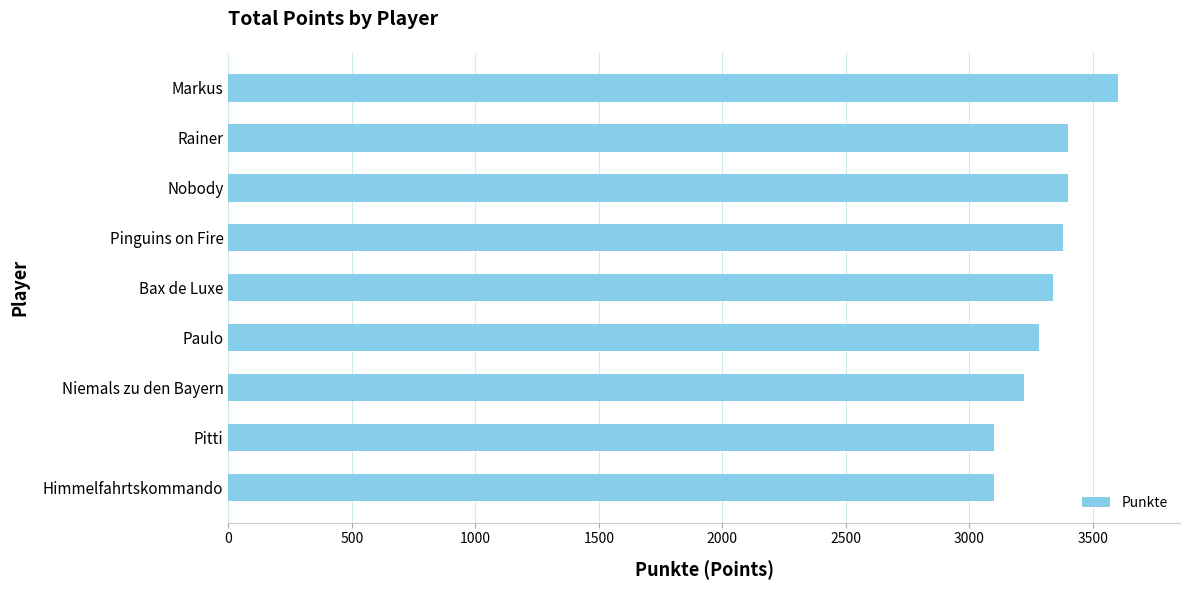

What is the sum of all values?

29820